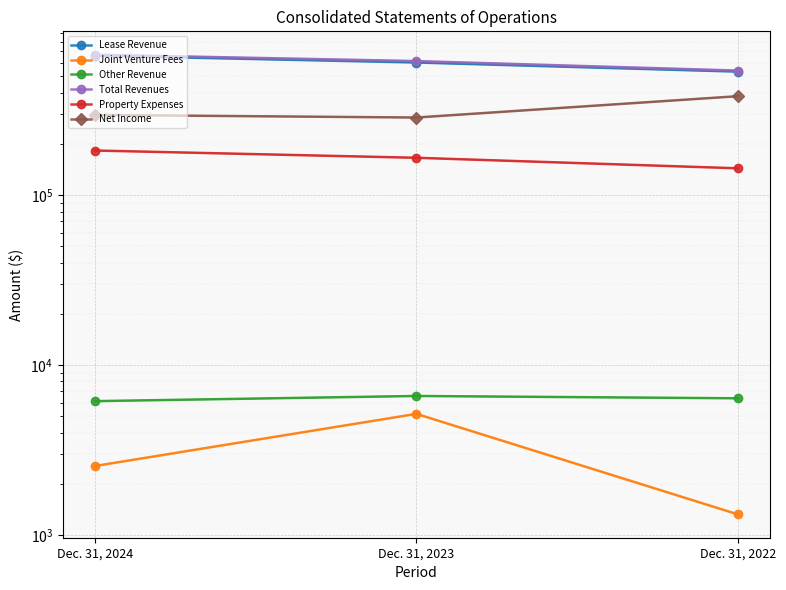

Reading left to right, list all the values displayed in this chart.

Lease Revenue: Dec. 31, 2024=660967	Dec. 31, 2023=602294	Dec. 31, 2022=532237
Joint Venture Fees: Dec. 31, 2024=2545	Dec. 31, 2023=5159	Dec. 31, 2022=1322
Other Revenue: Dec. 31, 2024=6129	Dec. 31, 2023=6574	Dec. 31, 2022=6370
Total Revenues: Dec. 31, 2024=669641	Dec. 31, 2023=614027	Dec. 31, 2022=539929
Property Expenses: Dec. 31, 2024=182821	Dec. 31, 2023=165655	Dec. 31, 2022=143663
Net Income: Dec. 31, 2024=295988	Dec. 31, 2023=285837	Dec. 31, 2022=381612